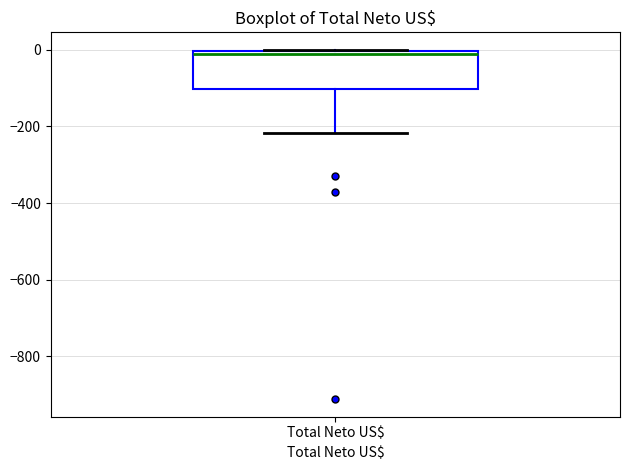

Where does the median line of the box for Total Neto US$ sit on the y-axis? The values are not printed on the chart, so give them approximately, as read against the axis.

-20